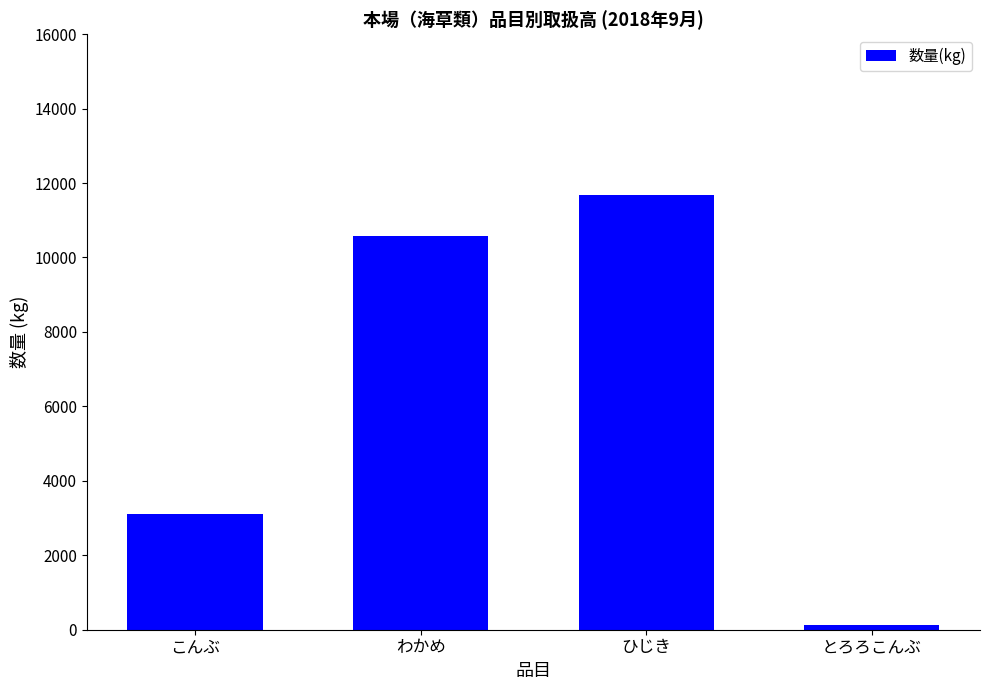

Rank the categories by value from lowest to highest.

とろろこんぶ, こんぶ, わかめ, ひじき